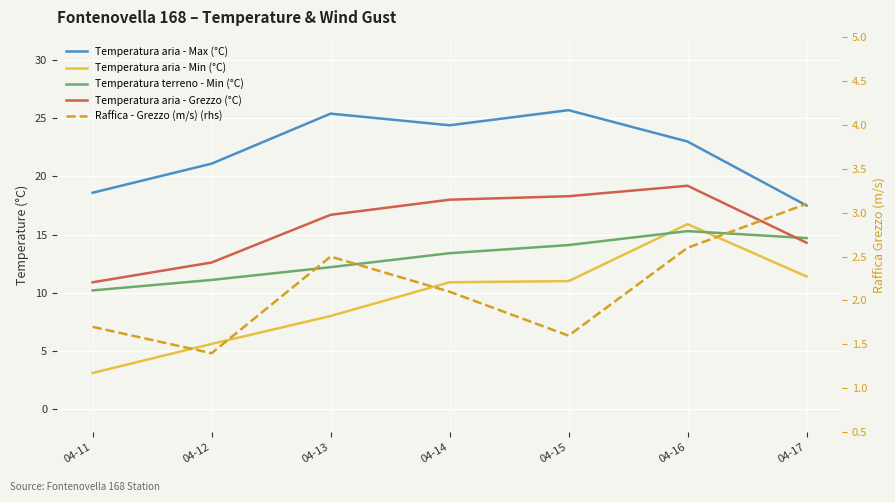

The value of Temperatura aria - Grezzo (°C) at 04-15 is 30.0. True or false?

False